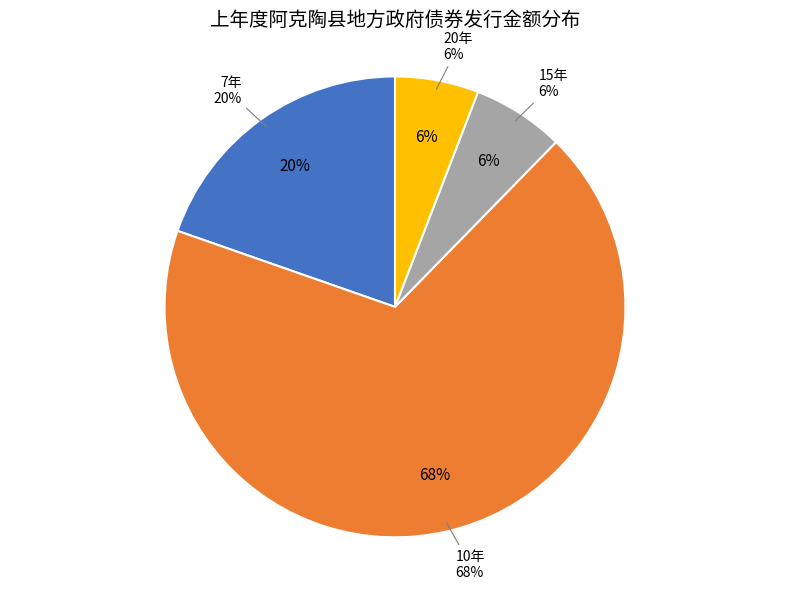

Does 20年 represent more than half of the total?

No